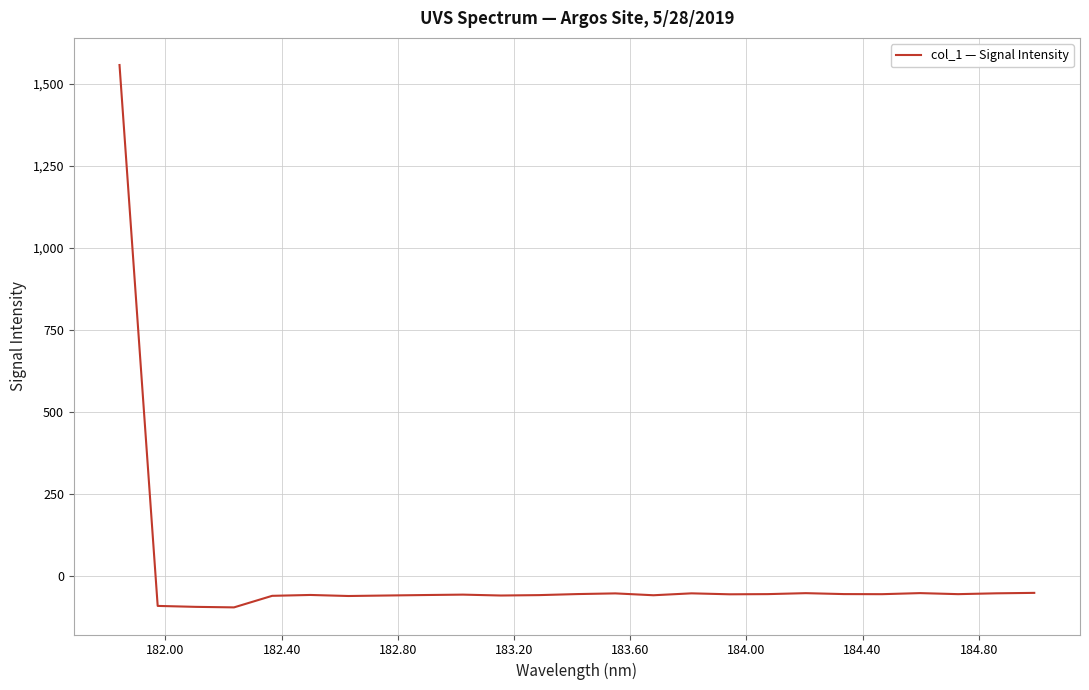

What is the greatest value displayed?

1557.2